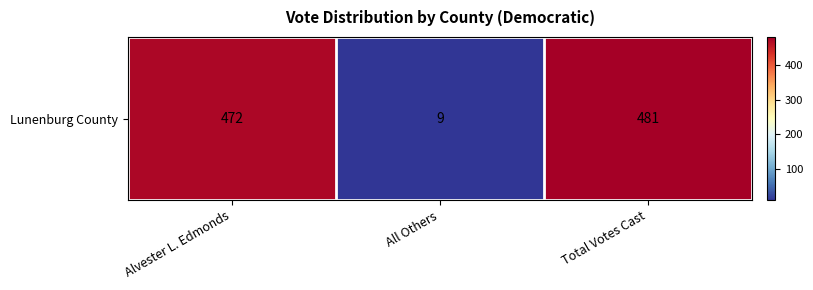

What is the difference between the values at Total Votes Cast and Alvester L. Edmonds?

9